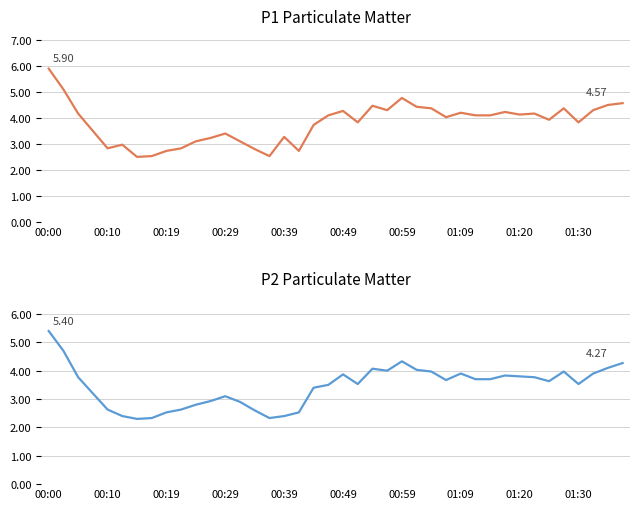

Which series has the largest total across all categories?

P1